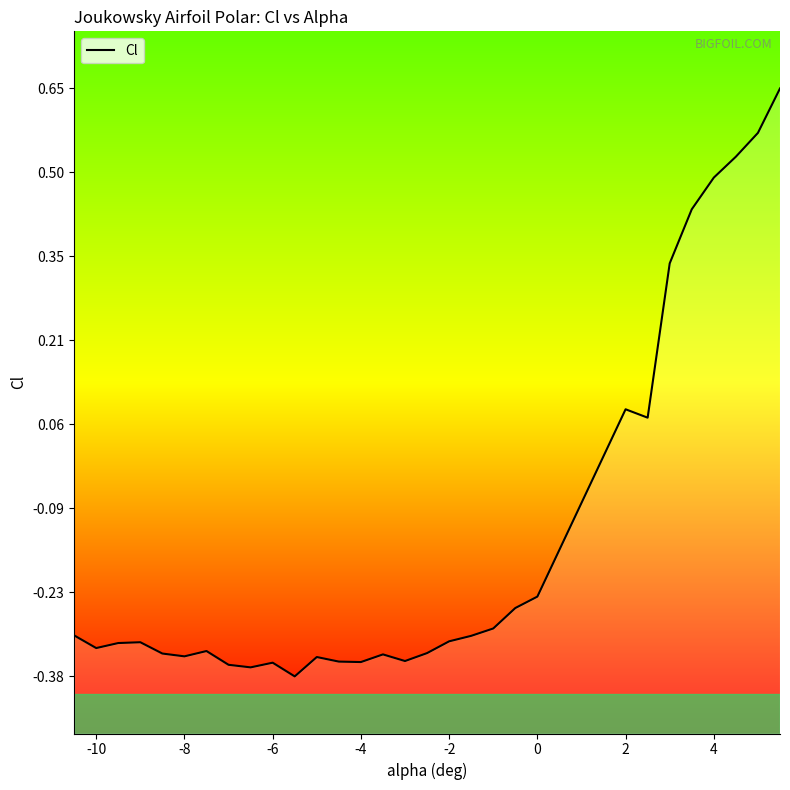

How many series are shown in this chart?

1